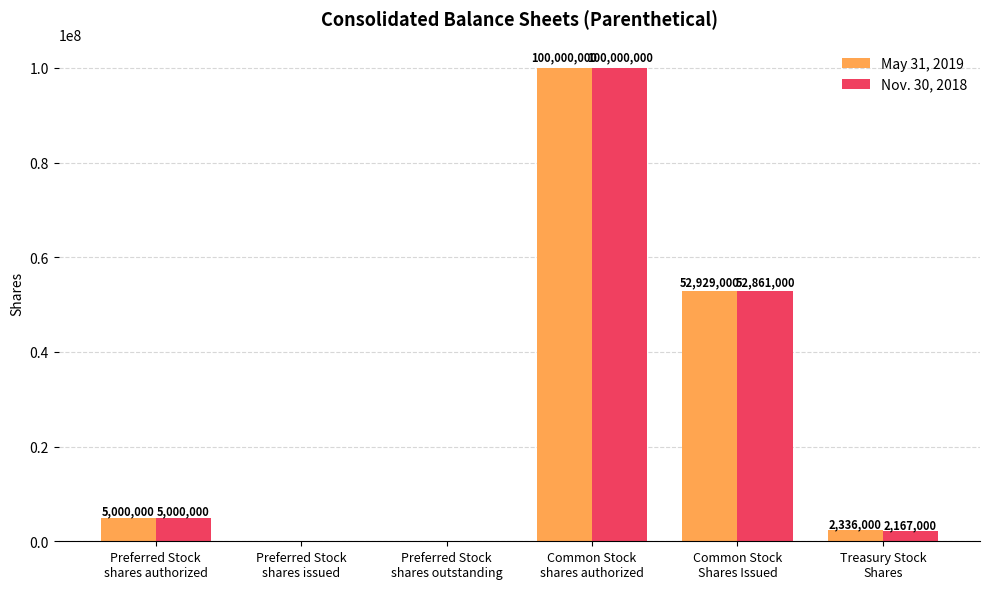

The value of Nov. 30, 2018 at Treasury Stock
Shares is 2167000. True or false?

True